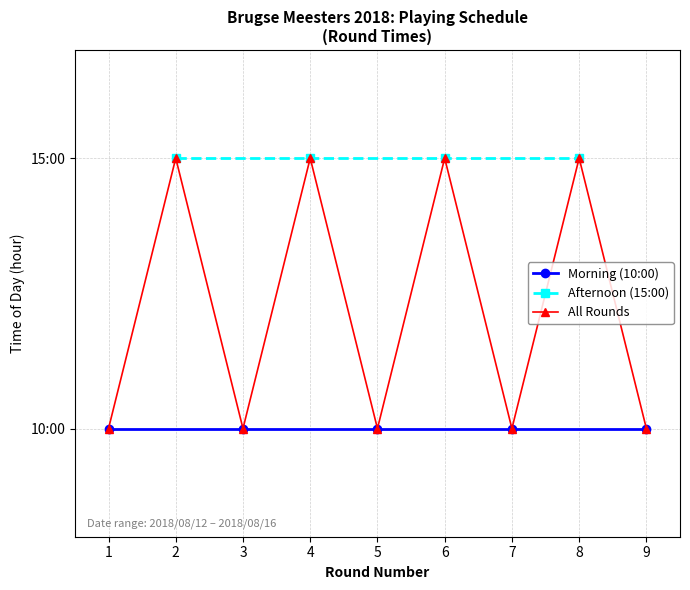

What is the sum of all Morning (10:00) values?

50